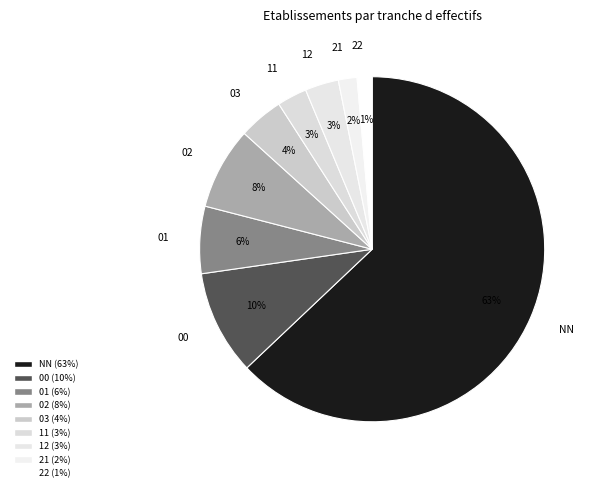

Which has a higher value, 01 or 03?

01